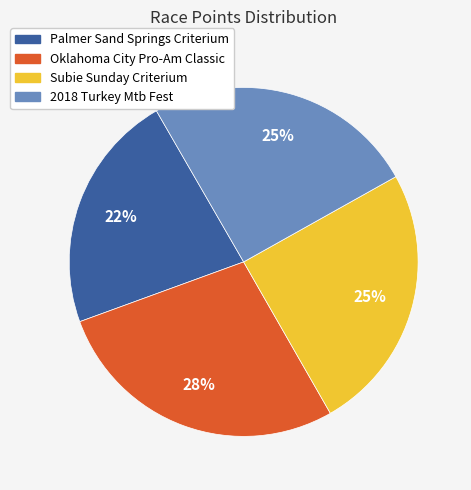

To the nearest percent, what portion does Palmer Sand Springs Criterium represent?

22%